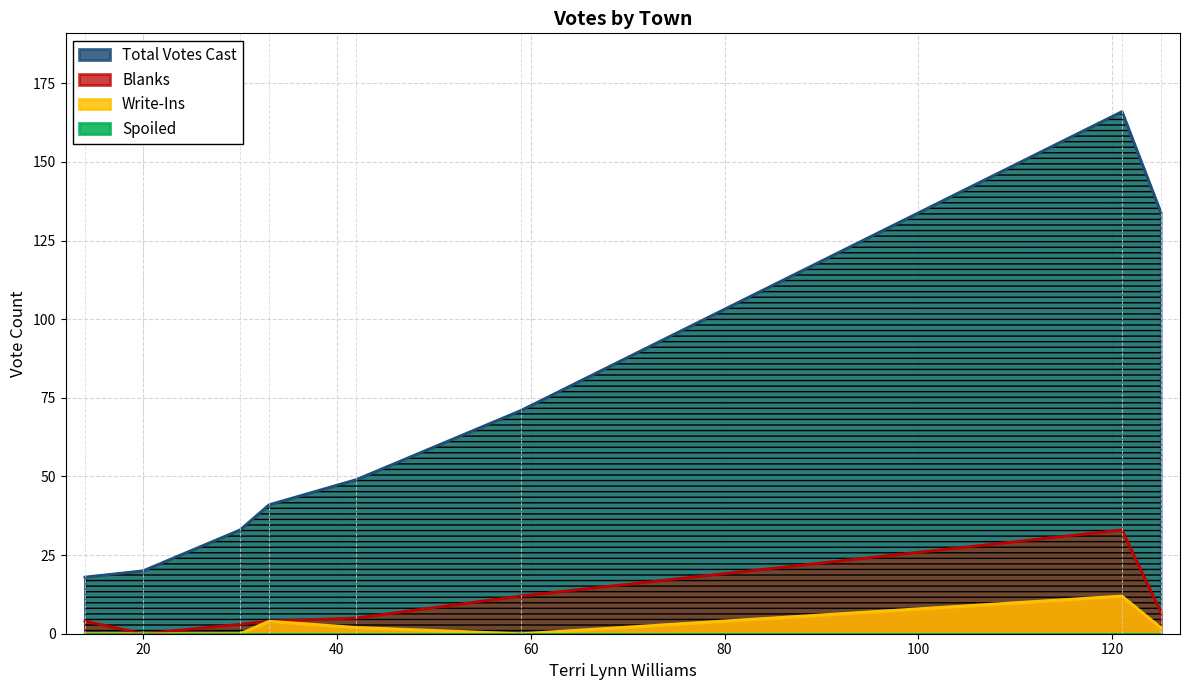

Which series has the widest spread of values?

Total Votes Cast